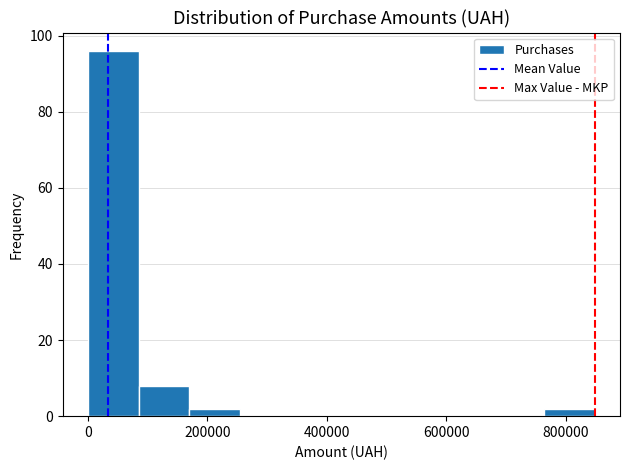

What is the height of the bar covering 760000 to 840000 on the x-axis? Neither the bar edges nor the heights are printed on the chart, so give them approximately, as read against the axes.

2